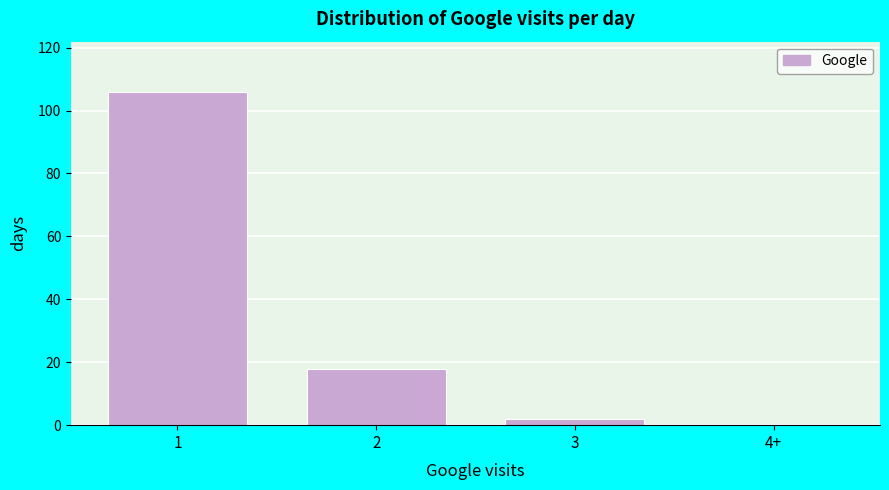

Reading left to right, what are all the values shown in this chart?

1=106	2=18	3=2	4+=0